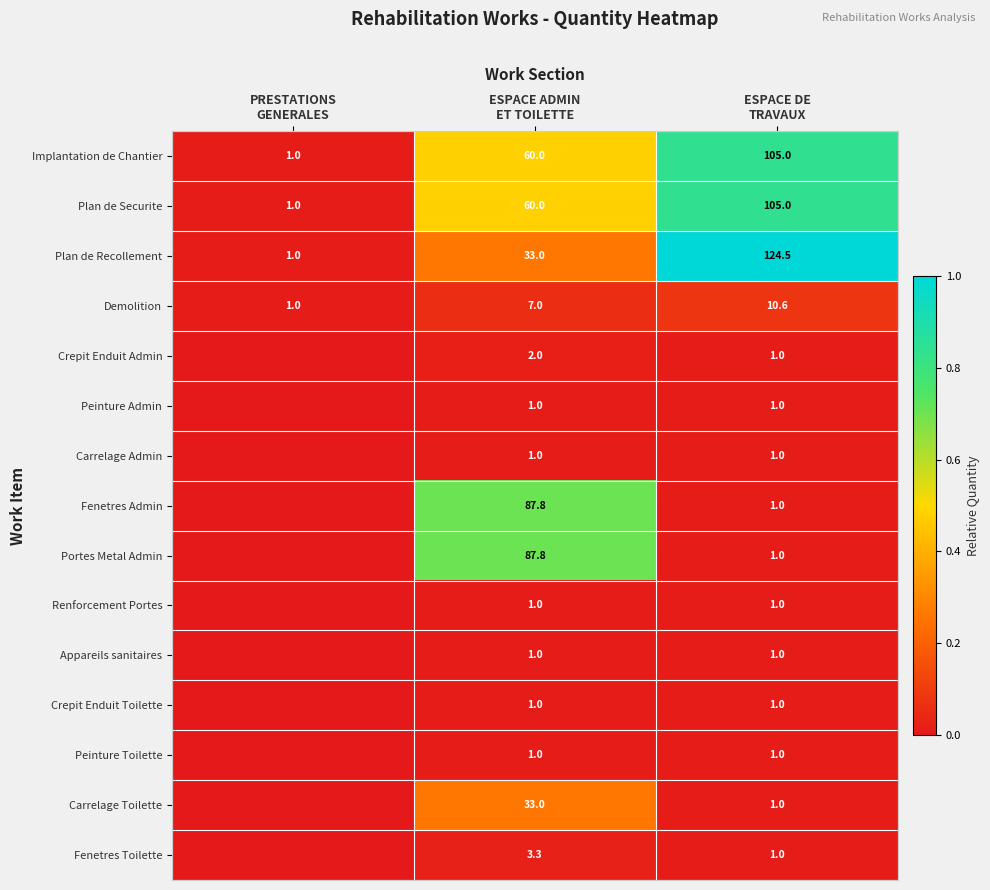

What is the sum of all Plan de Recollement values?

158.5